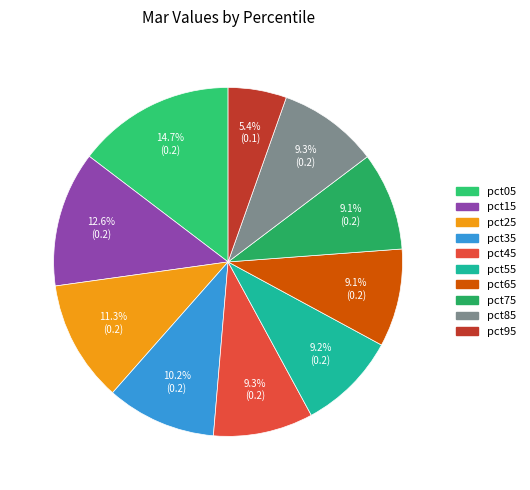

Is it true that pct15 is 27% of the pie?

False